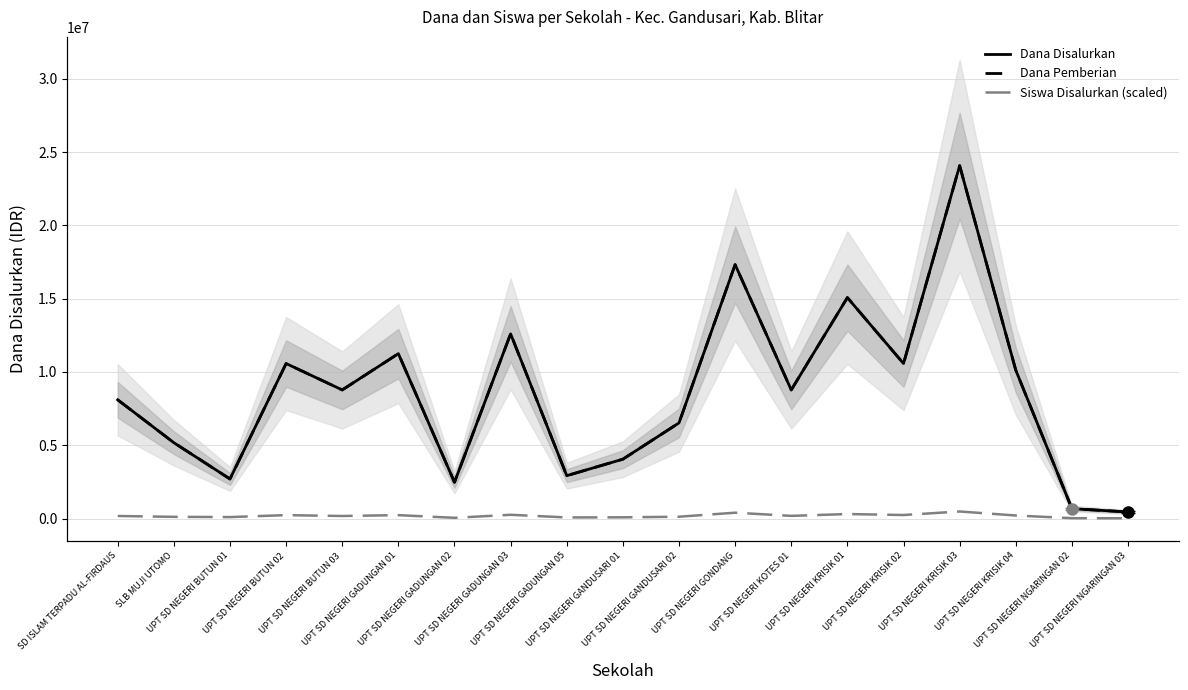

True or false: Dana Disalurkan and Siswa Disalurkan (scaled) intersect in this chart.

False